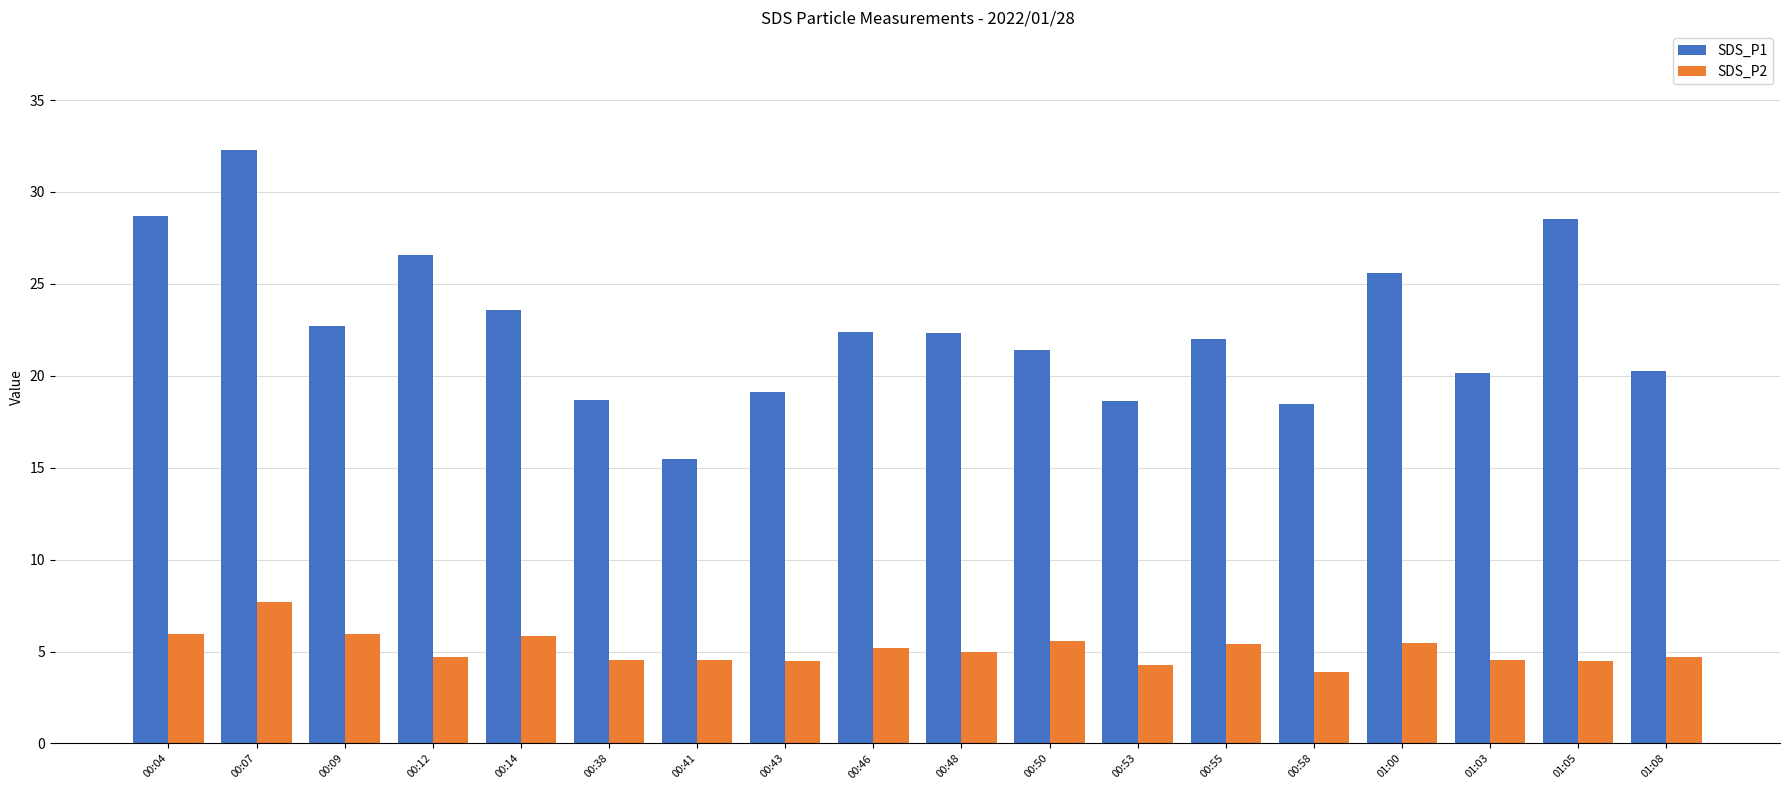

At which category is the sum across all series the highest?

00:07